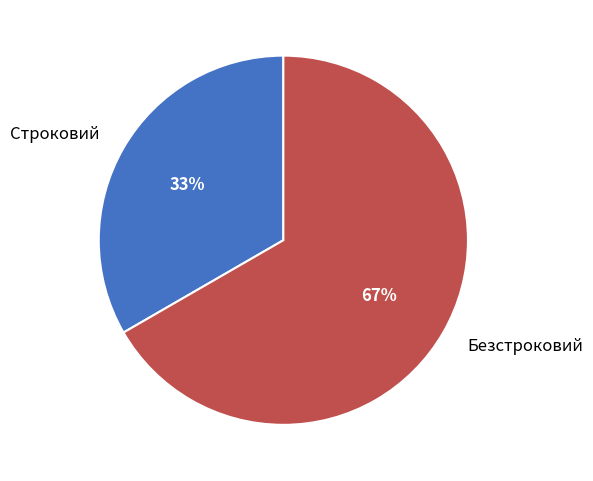

Does Строковий represent more than half of the total?

No